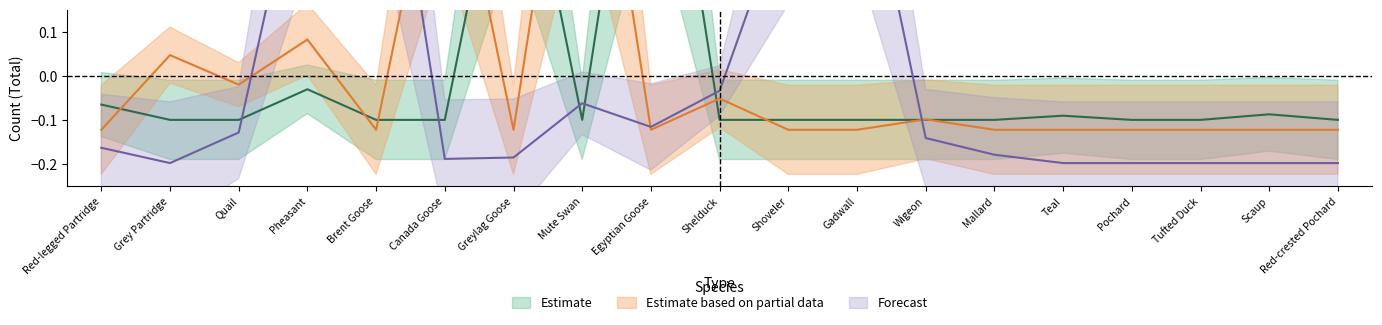

Does the chart have visible grid lines?

No